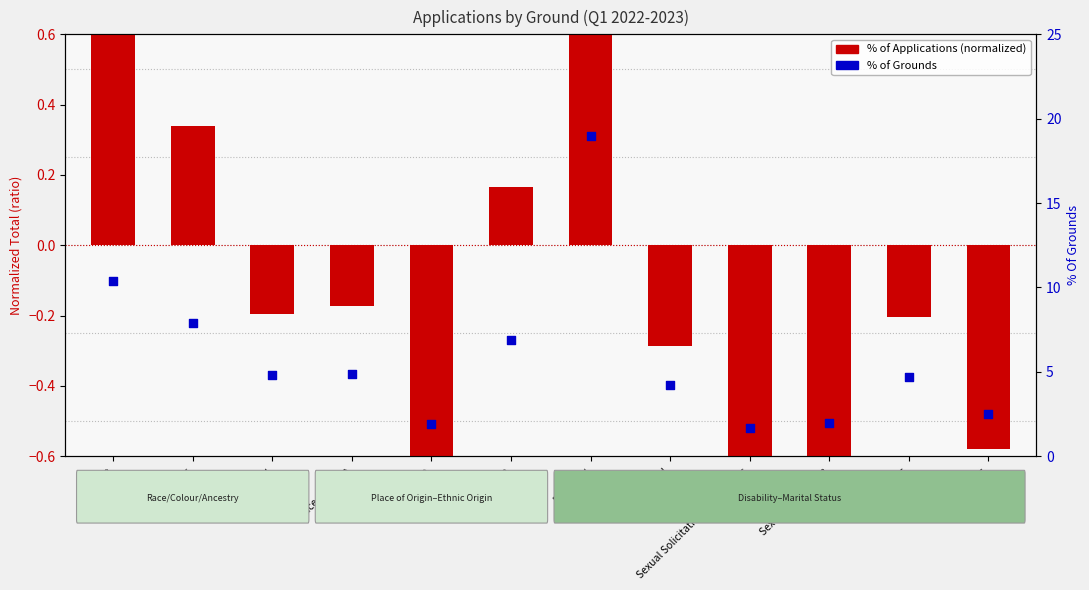

What are all the series names shown in the legend?

% of Applications (normalized), % of Grounds